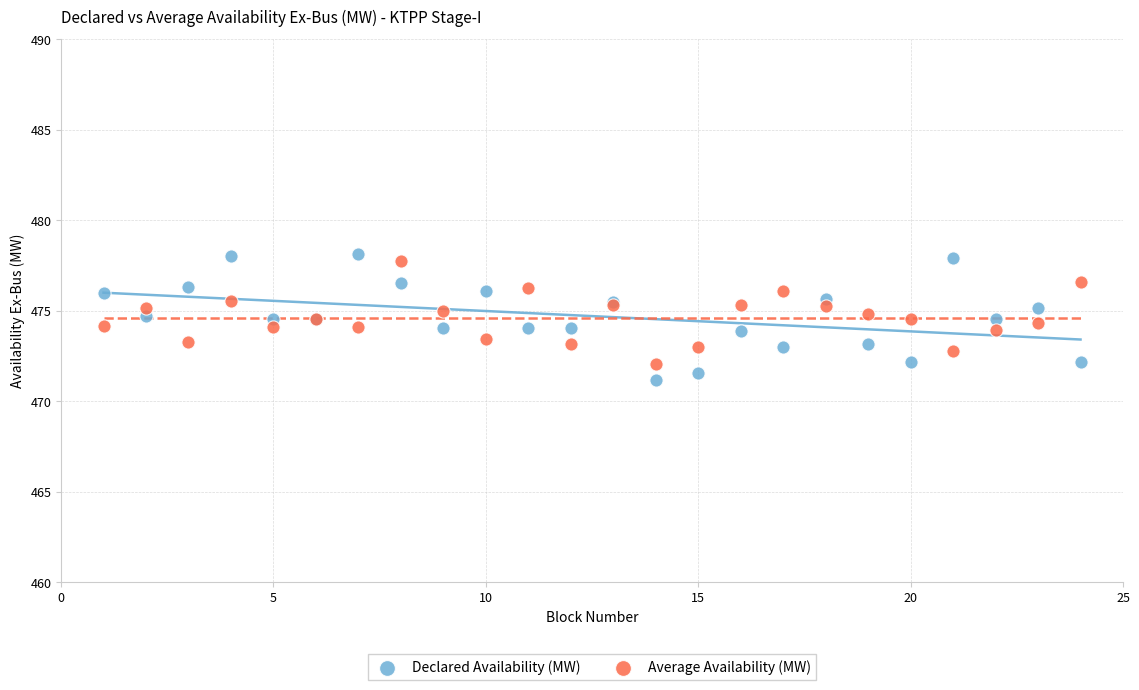

Which series has the largest Y range (max minus min)?

Declared Availability (MW)